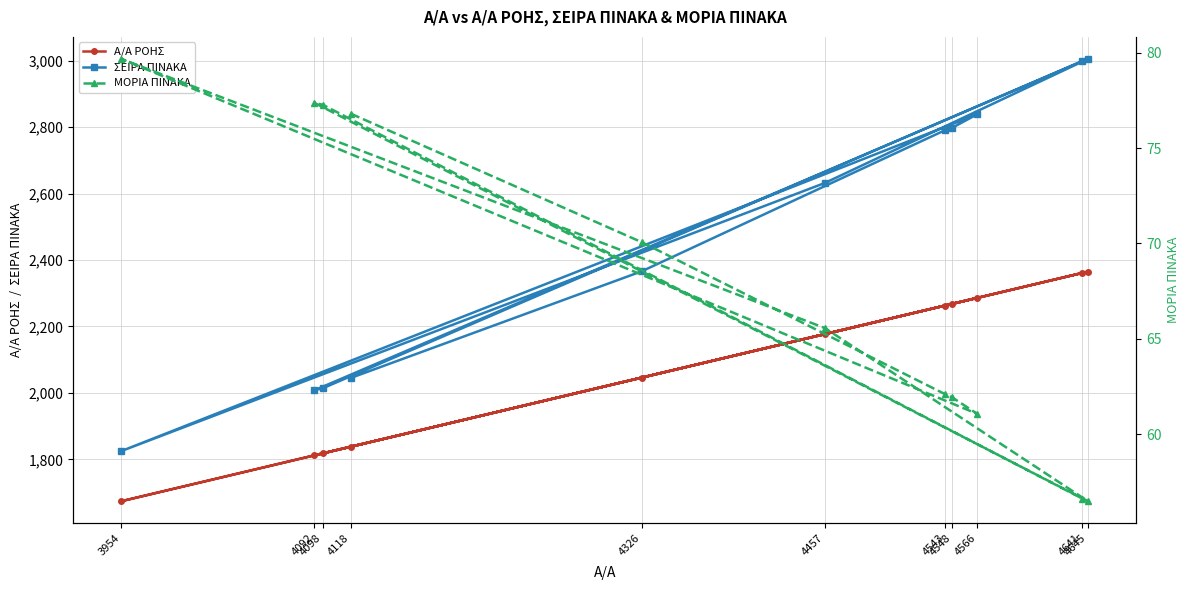

List the series in order of their peak value, highest first.

ΣΕΙΡΑ ΠΙΝΑΚΑ, Α/Α ΡΟΗΣ, ΜΟΡΙΑ ΠΙΝΑΚΑ